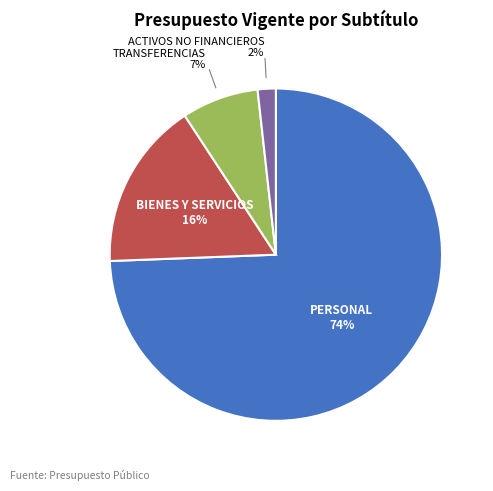

Does any single category account for the majority?

Yes